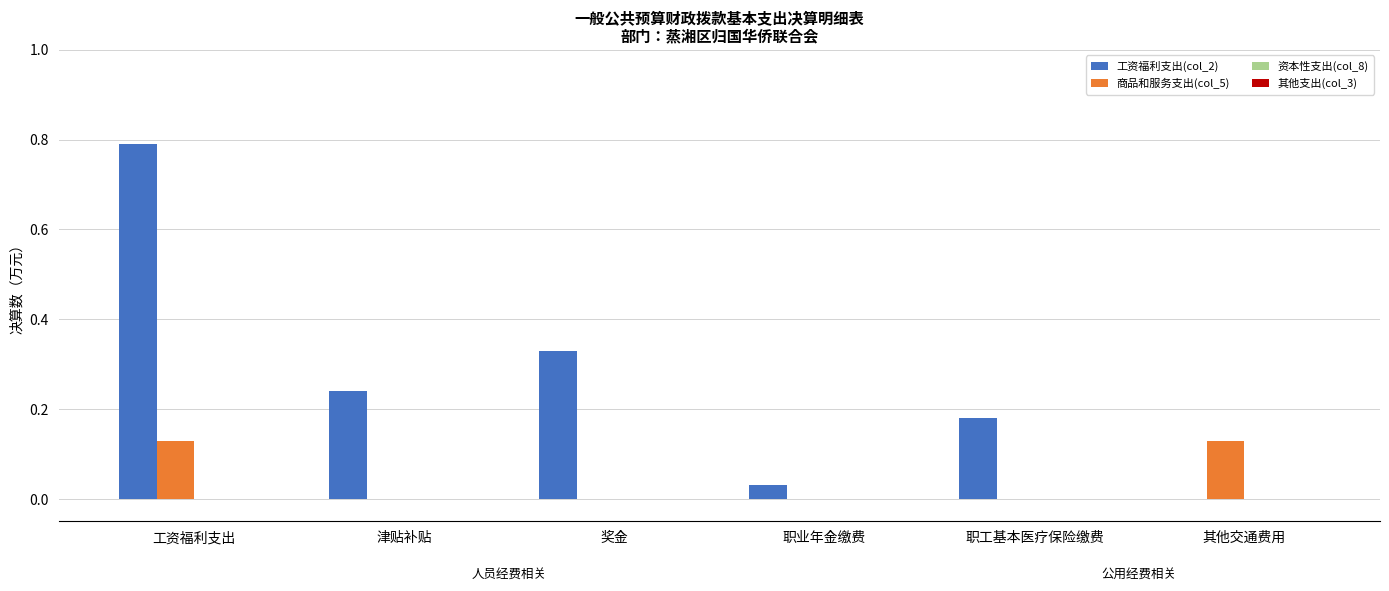

Which category has the highest value in the 工资福利支出(col_2) series?

工资福利支出